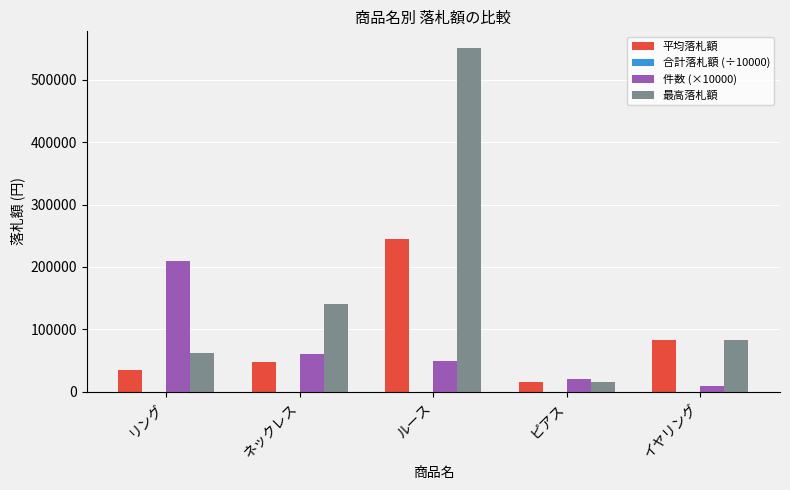

Between リング and ルース, which series saw the biggest shift?

最高落札額